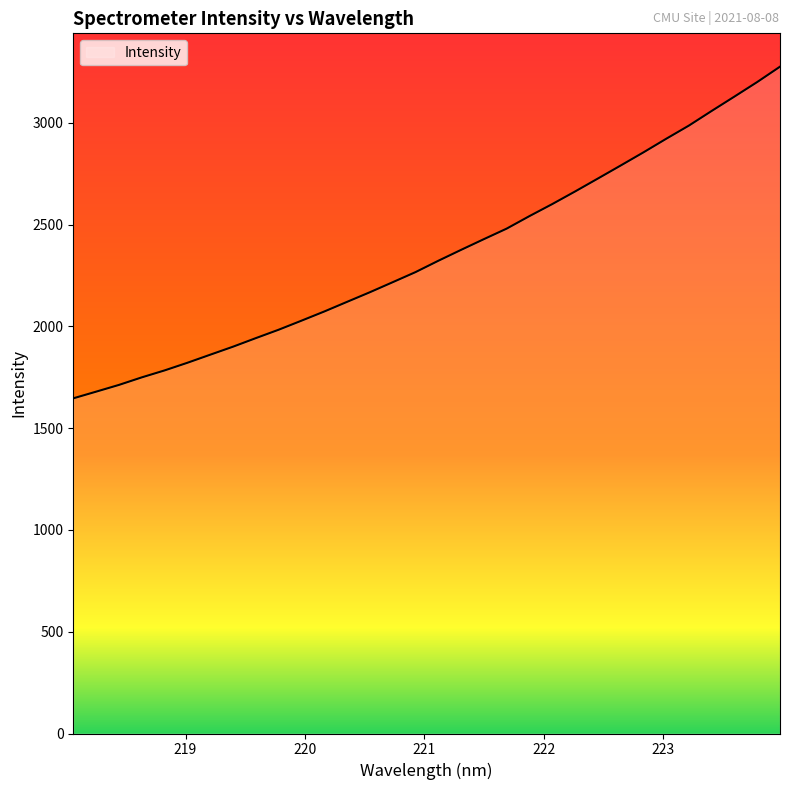

Reading left to right, what are all the values shown in this chart?

1646.7	1679.5	1712.6	1749.6	1783.8	1821.4	1861.0	1900.4	1942.5	1983.7	2028.2	2073.3	2120.7	2167.9	2217.2	2266.7	2322.4	2376.1	2428.7	2480.5	2542.0	2601.0	2662.8	2726.3	2790.3	2854.9	2921.7	2986.8	3058.7	3129.3	3200.8	3276.2